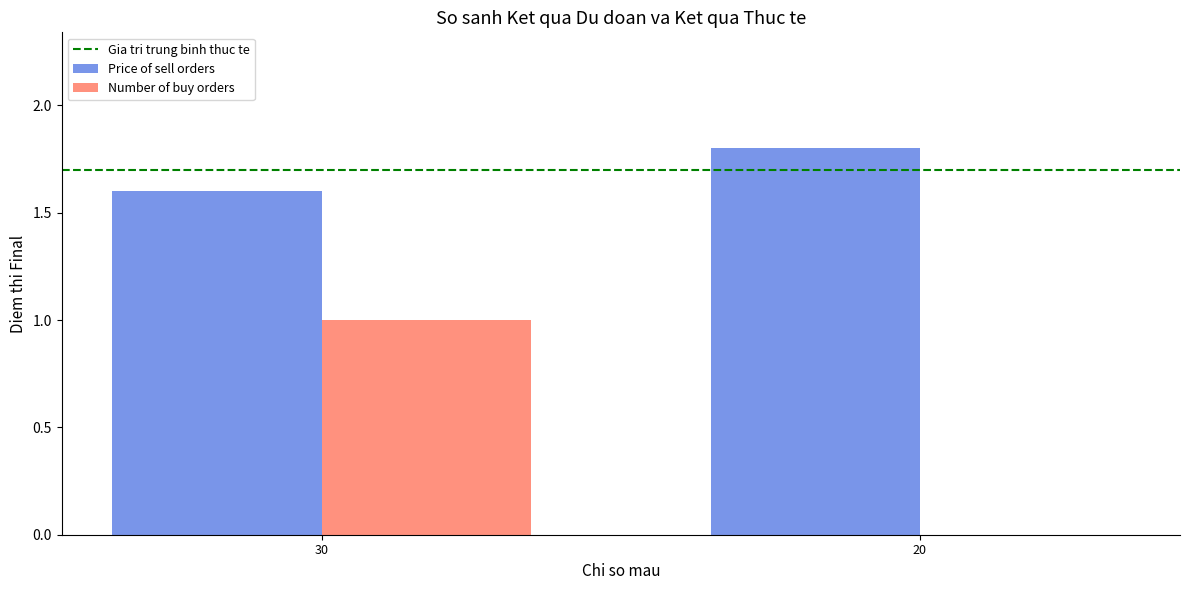

The value of Number of buy orders at 30 is 1.5. True or false?

False